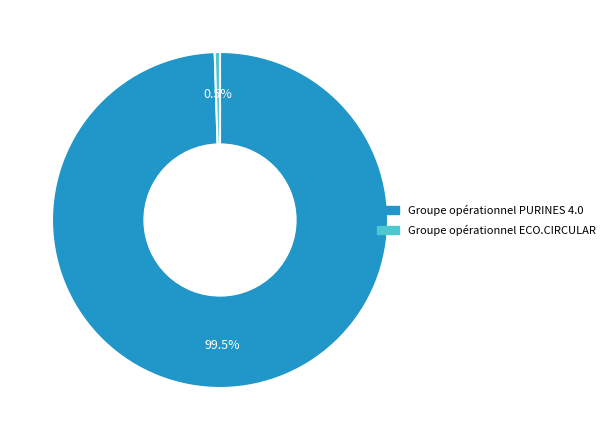

Which slice is the largest?

Groupe opérationnel PURINES 4.0